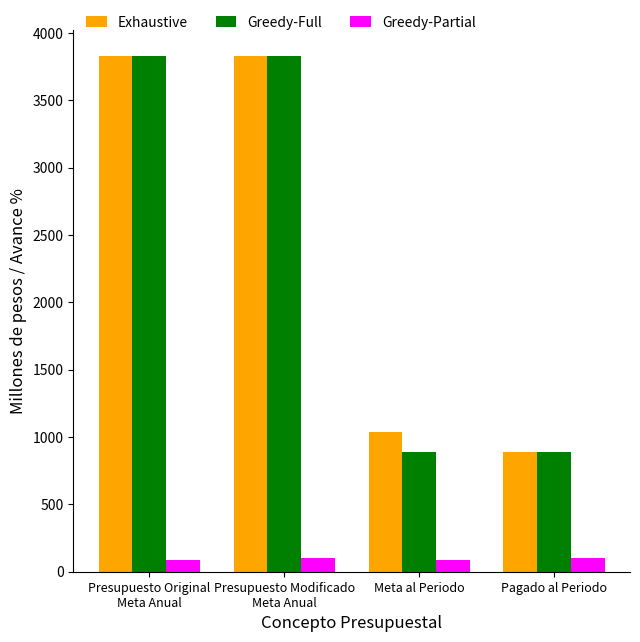

Is it true that Exhaustive equals 1034.3 at Meta al Periodo?

True